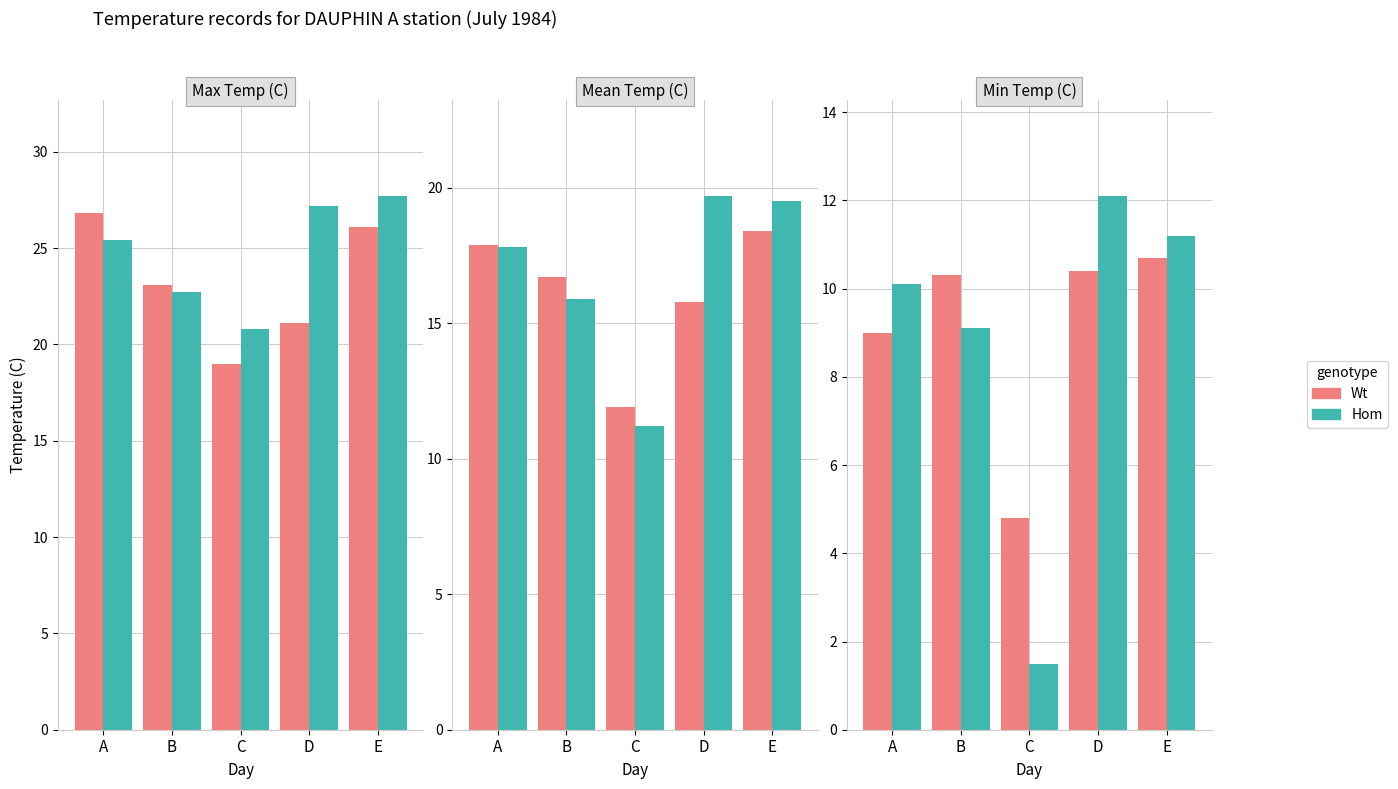

Is it true that Wt equals 2.6 at E?

False